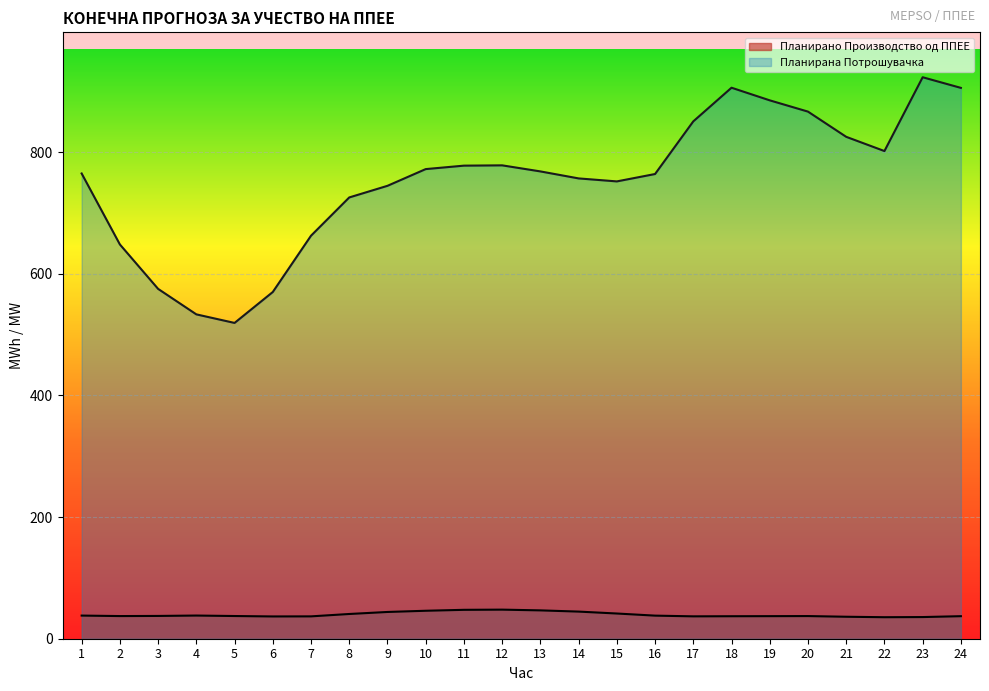

Reading right to left, transcribe all the data shown in this chart.

Планирано Производство од ППЕЕ: 24=37.1	23=35.6	22=35.4	21=36.1	20=37.2	19=37.1	18=37.0	17=36.8	16=38.0	15=41.4	14=44.6	13=46.6	12=47.8	11=47.5	10=46.0	9=44.0	8=40.7	7=36.8	6=36.6	5=37.3	4=38.1	3=37.5	2=37.2	1=38.0
Планирана Потрошувачка: 24=905.5	23=923.0	22=801.7	21=825.1	20=866.5	19=885.0	18=905.8	17=850.5	16=763.9	15=751.8	14=756.7	13=768.2	12=778.2	11=777.7	10=772.0	9=744.5	8=725.4	7=662.5	6=570.0	5=519.1	4=533.2	3=575.1	2=648.2	1=764.8